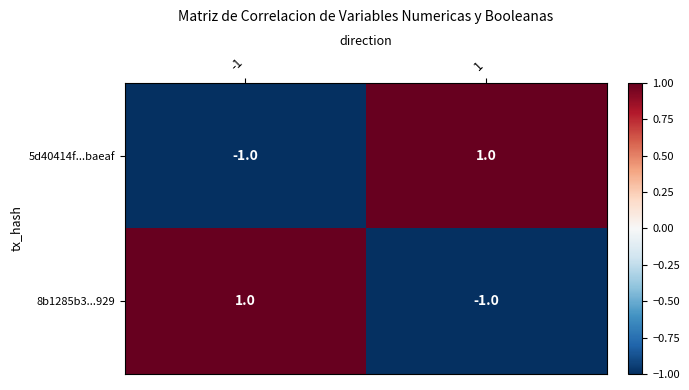

Is the value of 8b1285b3...929 at 1 greater than the value of 5d40414f...baeaf at 1?

No